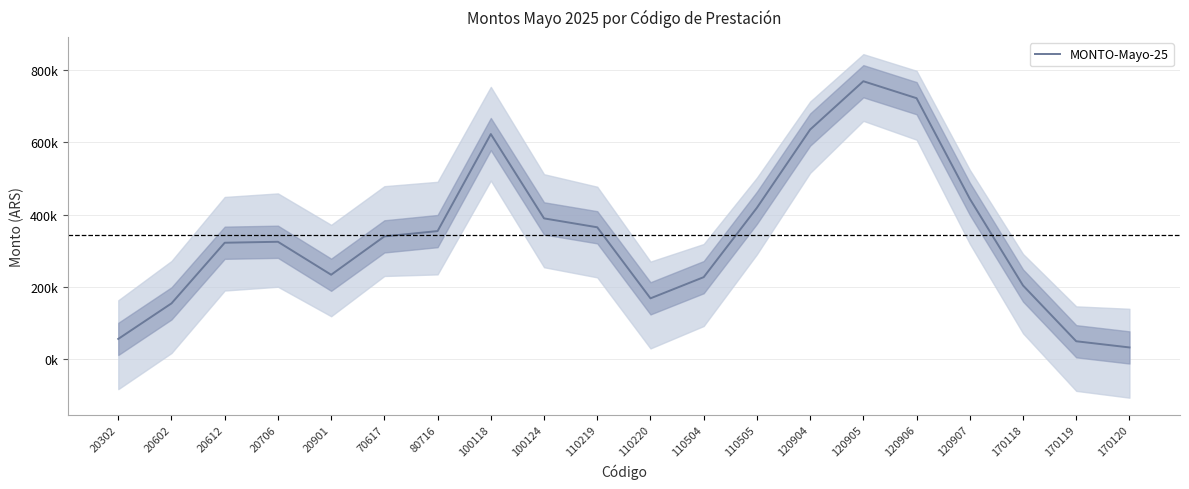

Approximately how many times larger is the value at 120906 compared to 80716?

2.0